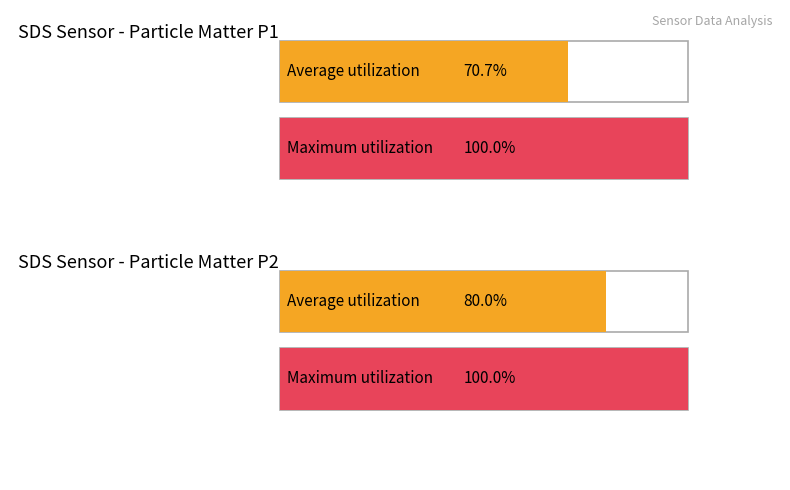

Rank the categories by Maximum utilization value from highest to lowest.

SDS_P1, SDS_P2